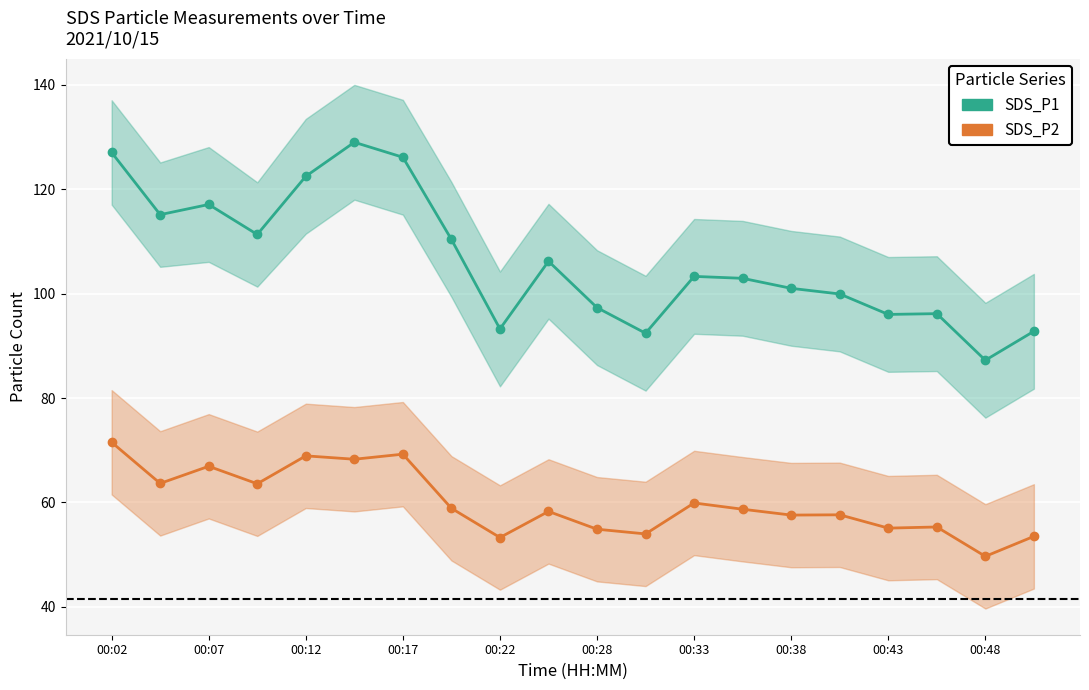

In SDS_P2, how many points are lower than both neighbors (excluding endpoints)?

8